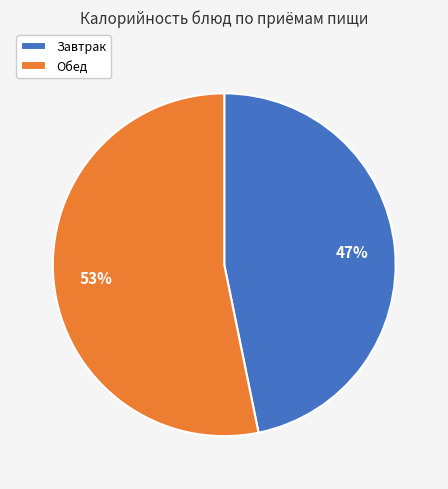

How many segments does this pie chart have?

2